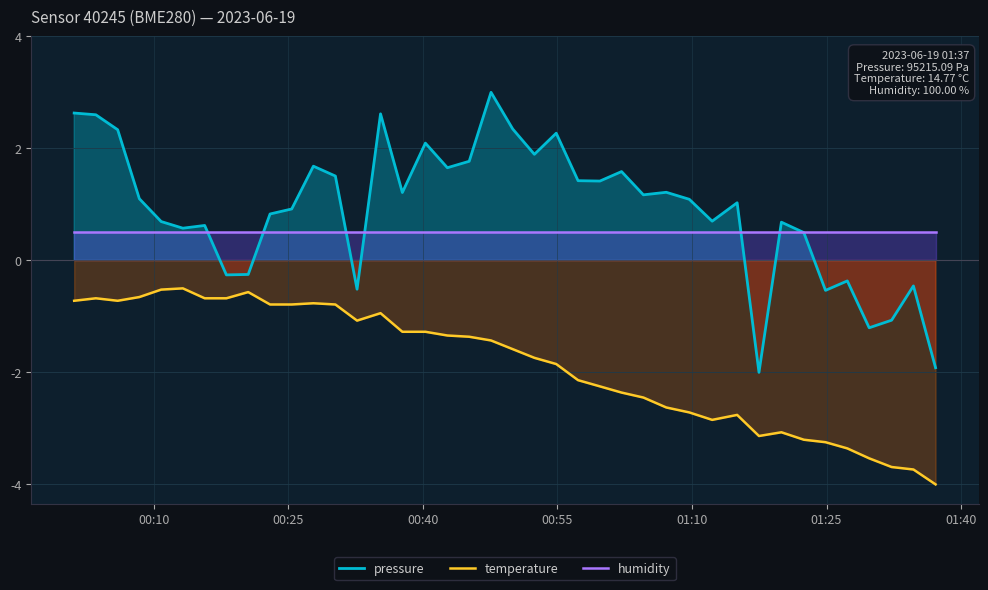

True or false: temperature and humidity intersect in this chart.

False